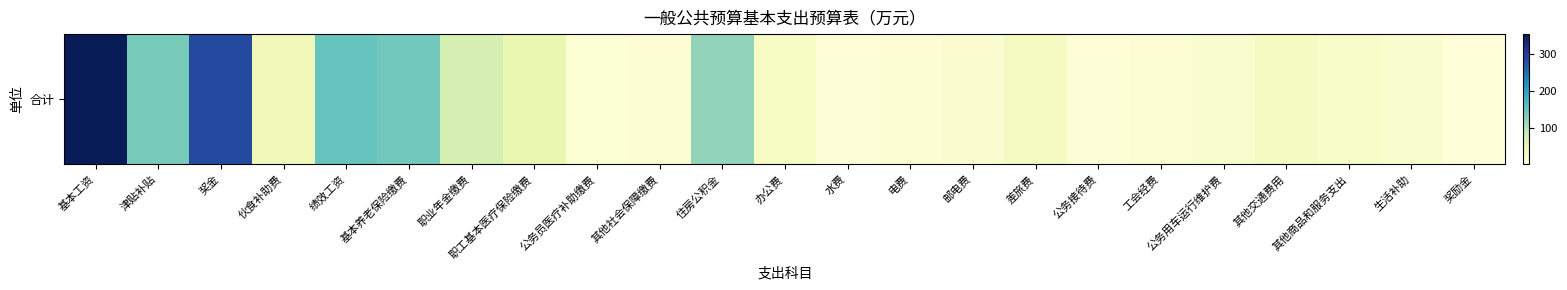

Reading left to right, transcribe all the data shown in this chart.

基本工资=354.1	津贴补贴=138.1	奖金=285.2	伙食补助费=33.6	绩效工资=150.7	基本养老保险缴费=142.0	职业年金缴费=71.0	职工基本医疗保险缴费=47.6	公务员医疗补助缴费=6.1	其他社会保障缴费=8.3	住房公积金=121.3	办公费=24.8	水费=3.7	电费=8.2	邮电费=9.1	差旅费=26.4	公务接待费=3.2	工会经费=7.4	公务用车运行维护费=13.0	其他交通费用=26.0	其他商品和服务支出=16.8	生活补助=11.7	奖励金=0.0